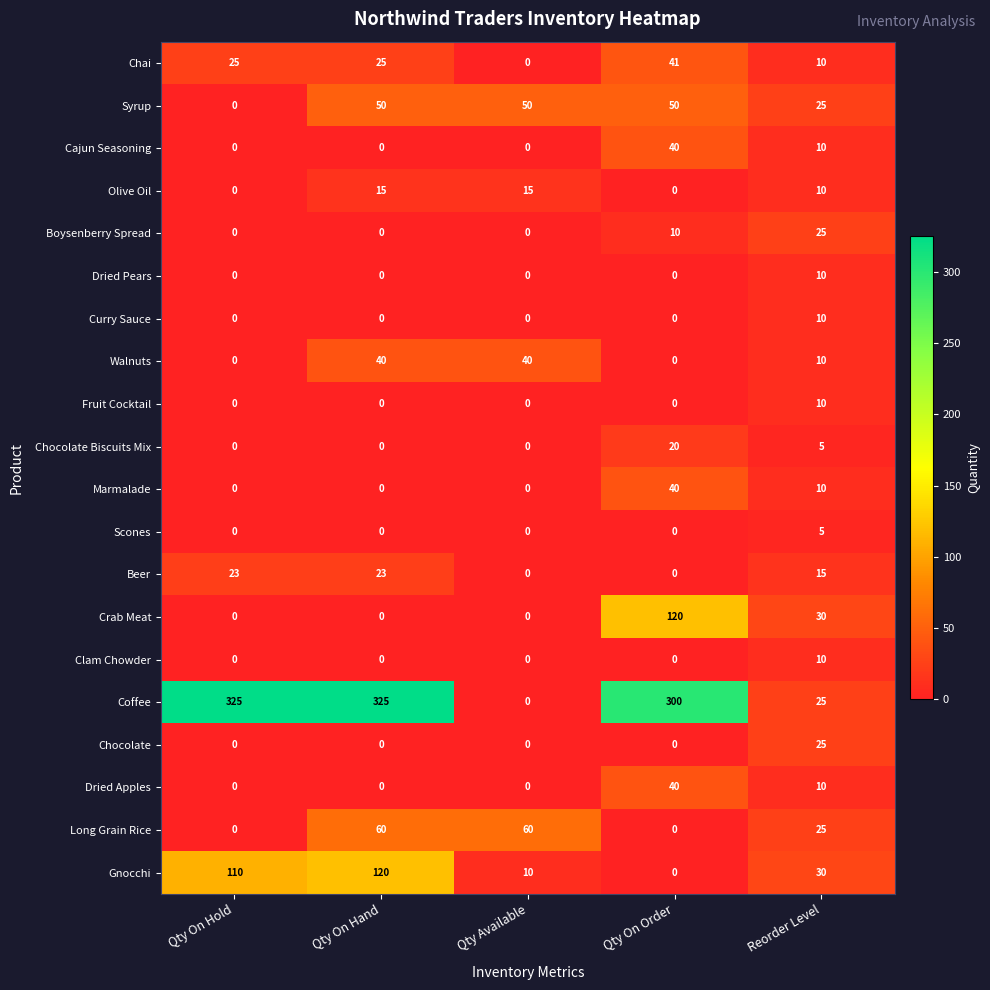

At which label does Clam Chowder reach its peak?

Reorder Level